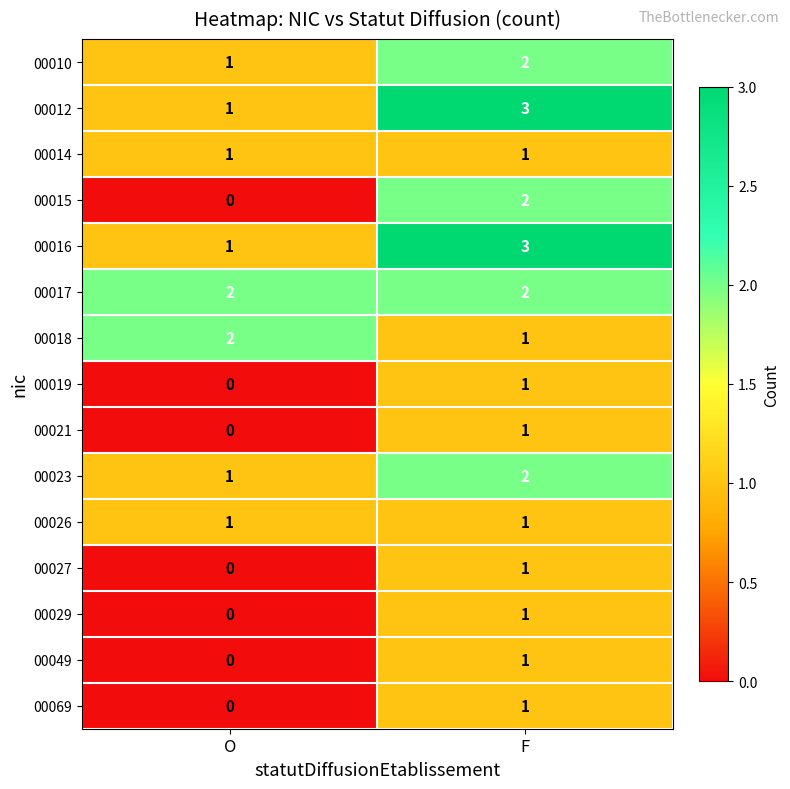

Reading left to right, extract all data points from this chart.

00010: 1	2
00012: 1	3
00014: 1	1
00015: 0	2
00016: 1	3
00017: 2	2
00018: 2	1
00019: 0	1
00021: 0	1
00023: 1	2
00026: 1	1
00027: 0	1
00029: 0	1
00049: 0	1
00069: 0	1